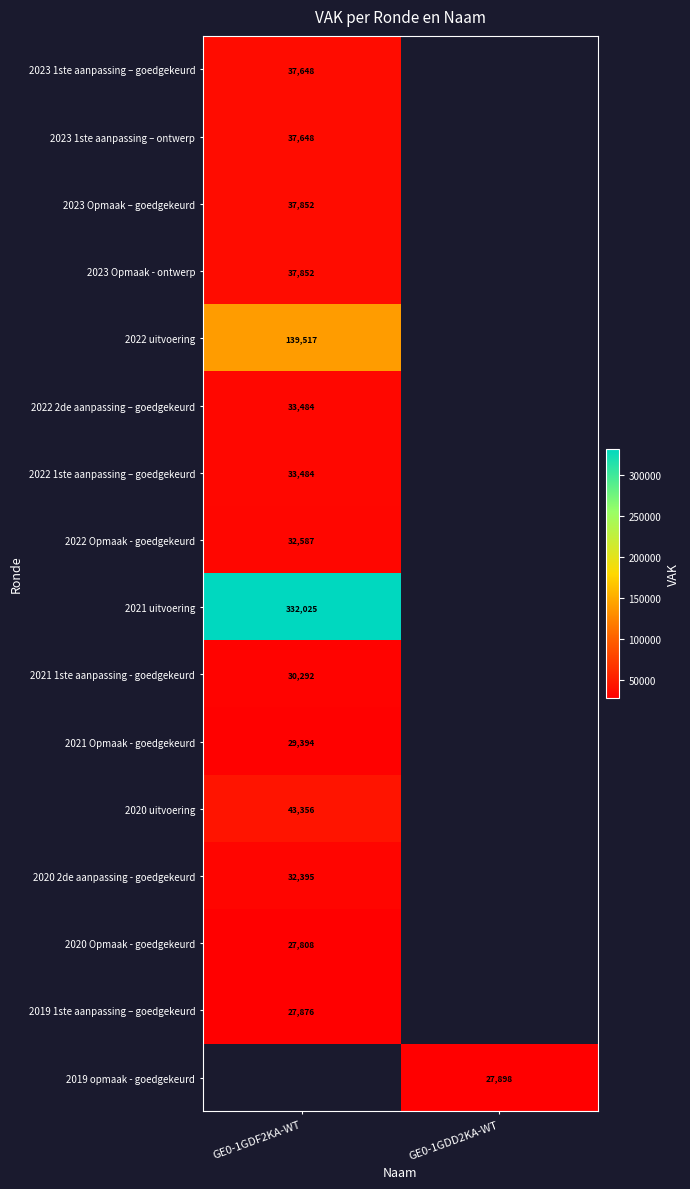

Count the number of data series in this chart.

16